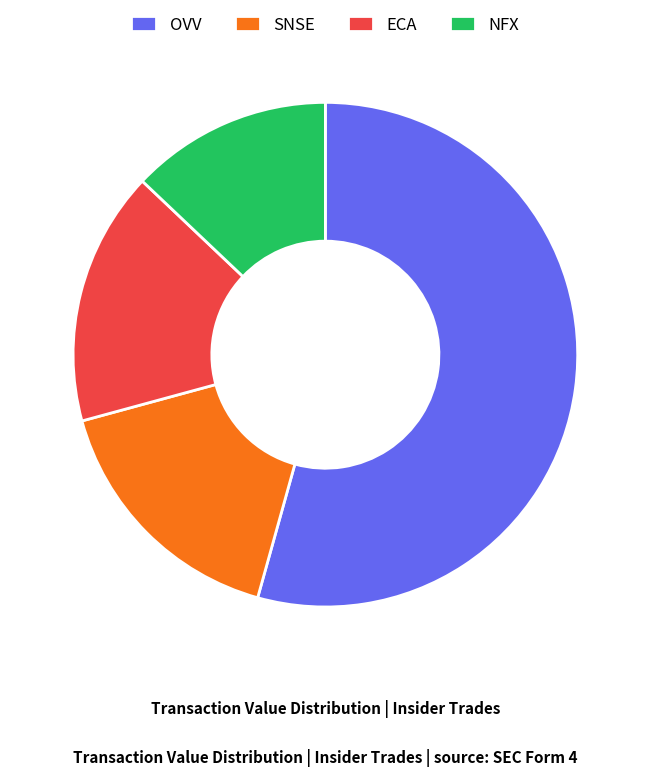

Is there a majority slice in this chart?

Yes